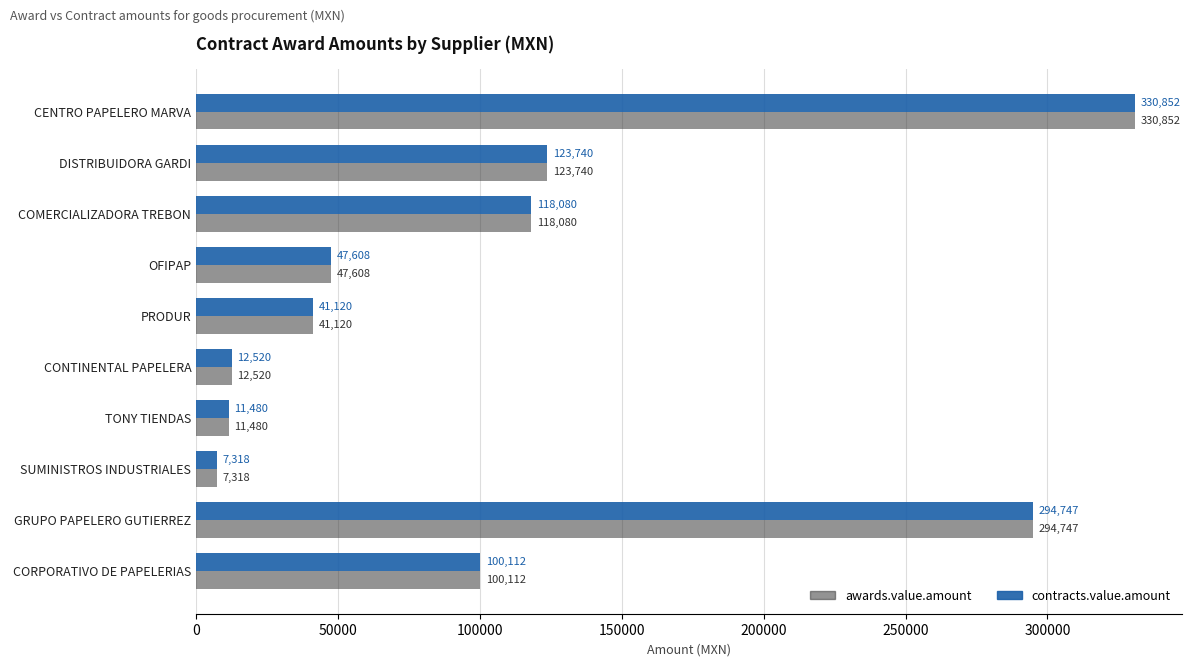

What is the sum of the contracts.value.amount values at SUMINISTROS INDUSTRIALES and DISTRIBUIDORA GARDI?

131058.0